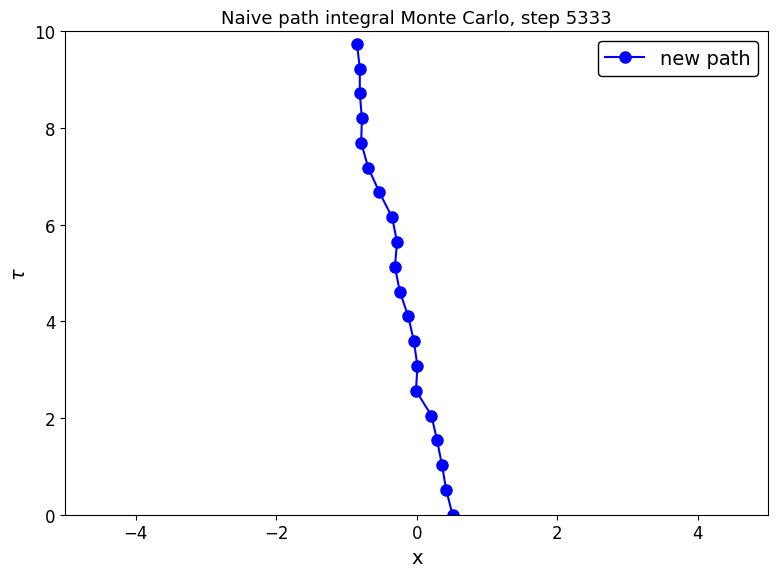

Does the chart display data point markers on the line(s)?

Yes